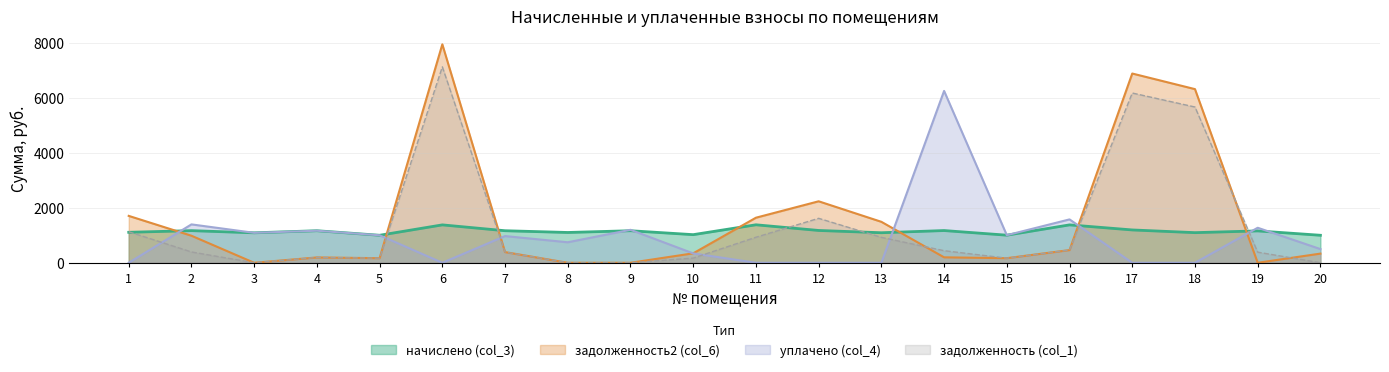

What is the total value across all series at 15?

2344.7